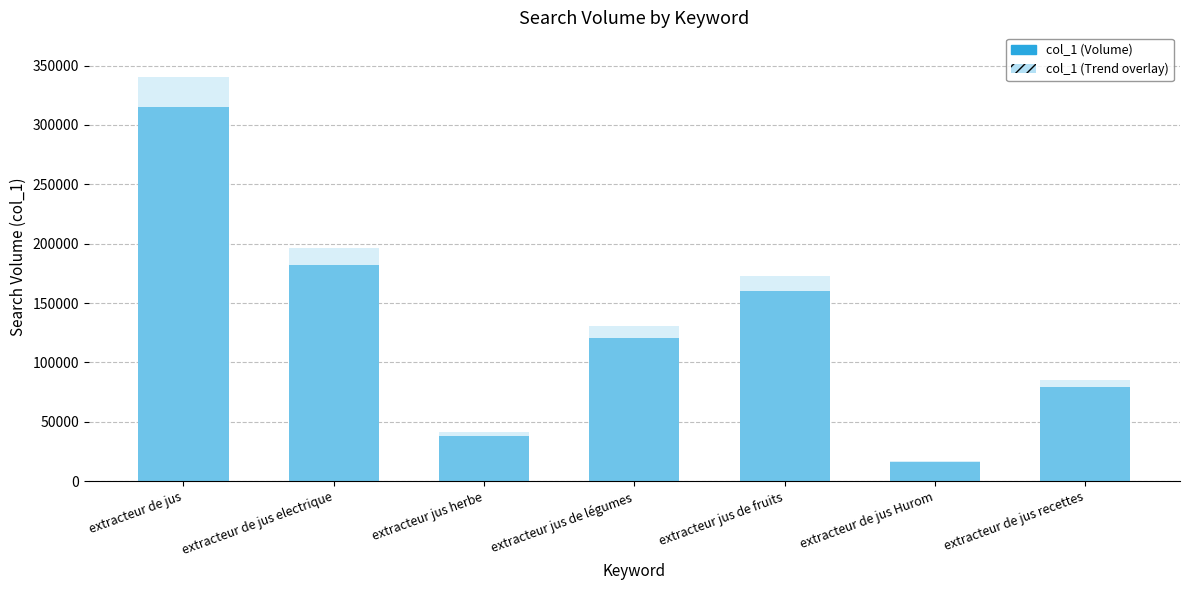

What is the lowest value of the col_1 (Trend overlay) series?

17064.0